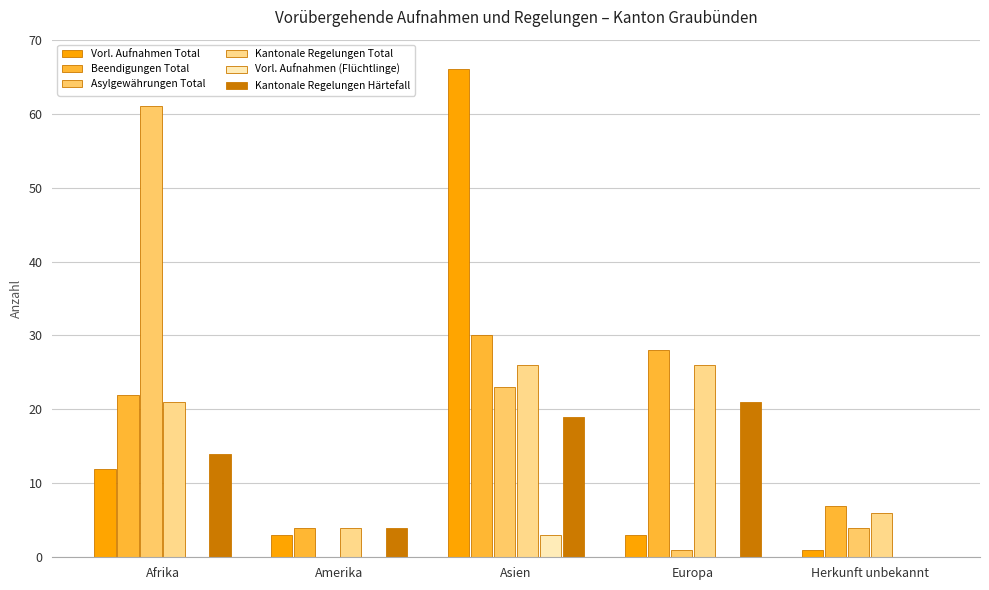

Are the bars grouped side by side (vs. stacked)?

Yes